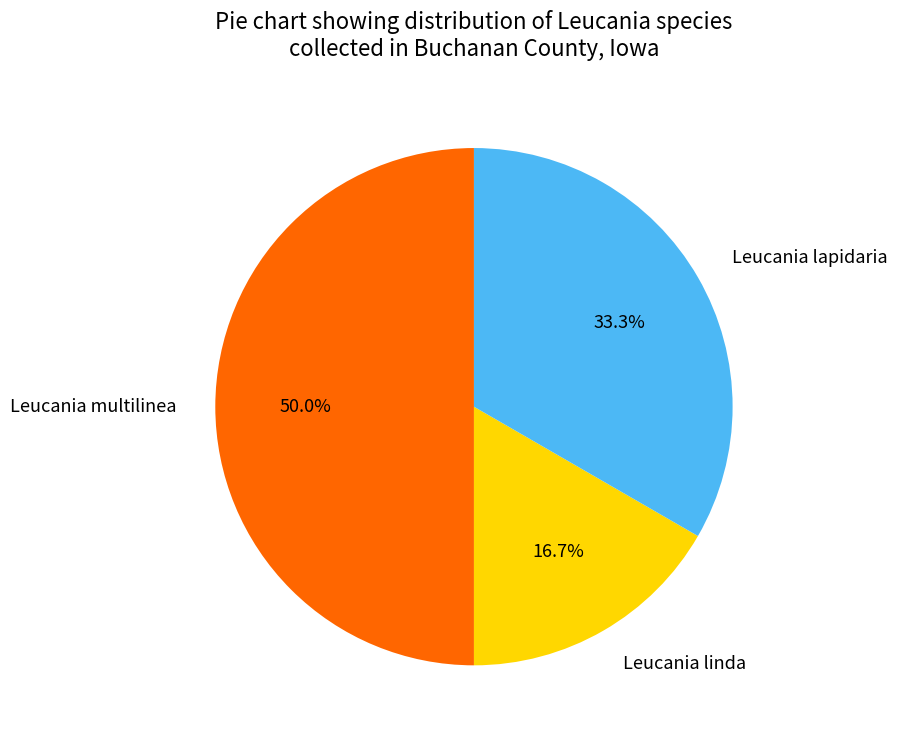

Does Leucania lapidaria represent more than half of the total?

No